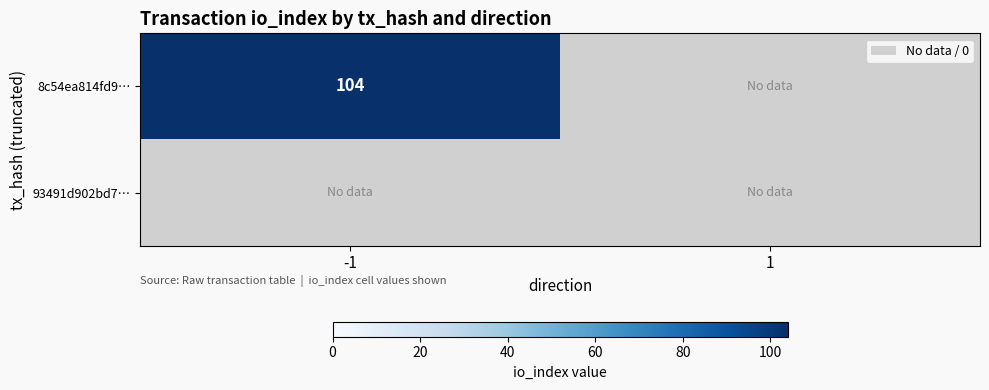

The 8c54ea814fd9… series shows 64 at -1. True or false?

False